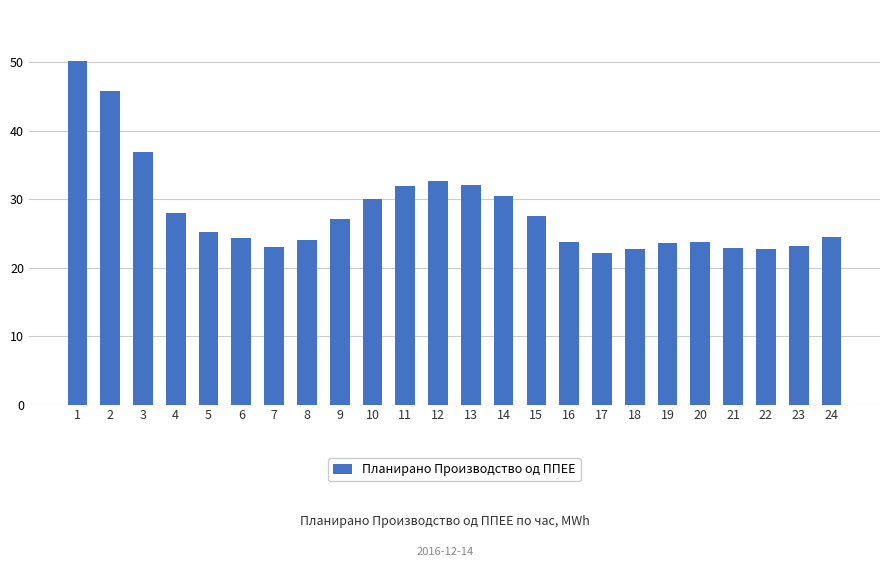

The value at 16 is 23.7. True or false?

True